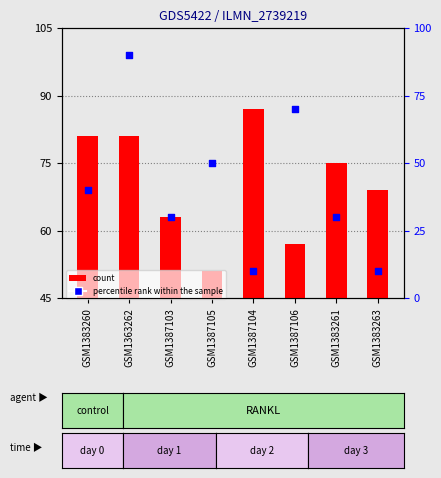

What is the total value across all series at GSM1383260?

121